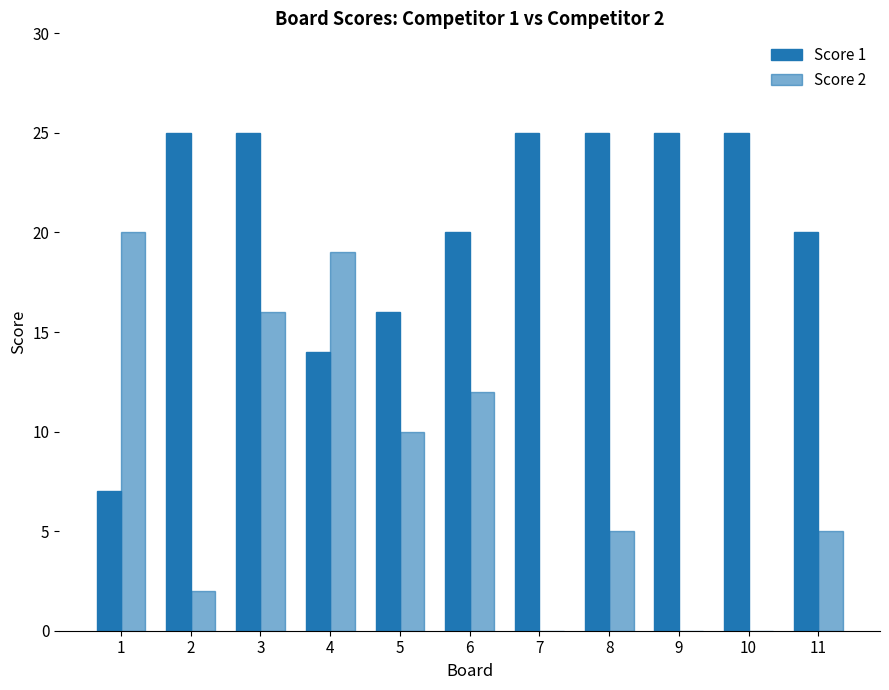

Which has a higher value, 5 or 3?

3